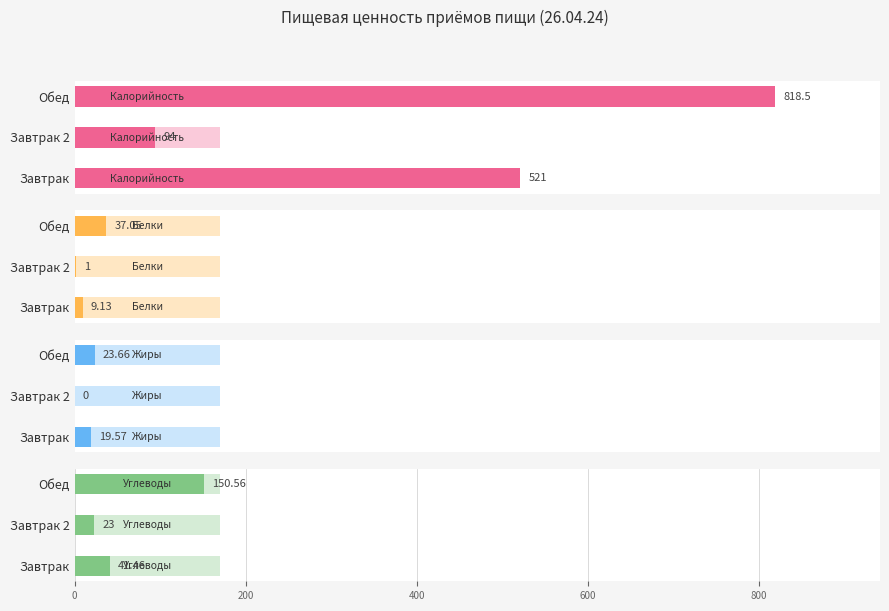

The Белки series shows 61.2 at Обед. True or false?

False